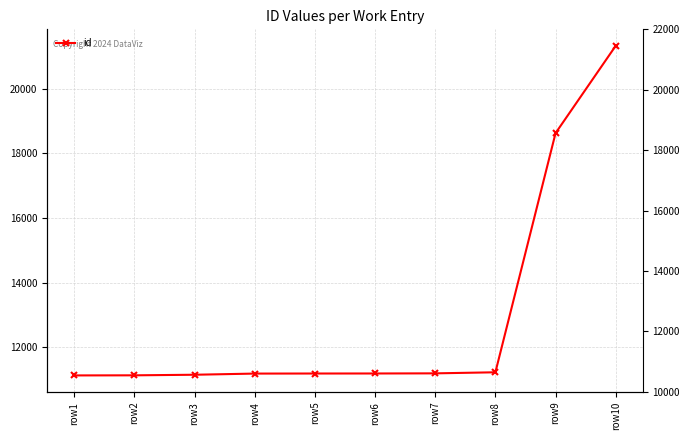

Approximately how many times larger is the value at row4 compared to row10?

0.5